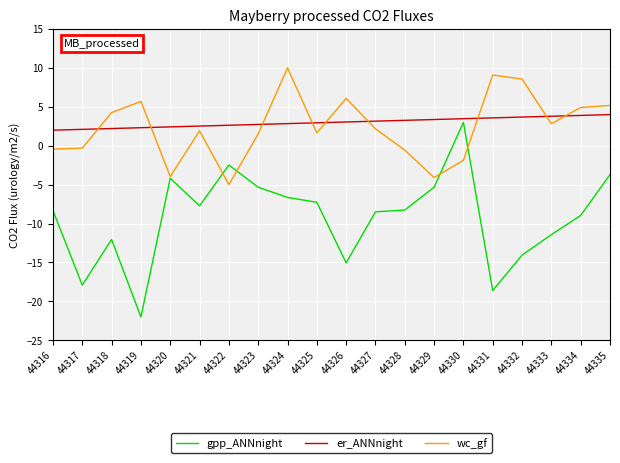

At which label is gpp_ANNnight closest to -9?

44334